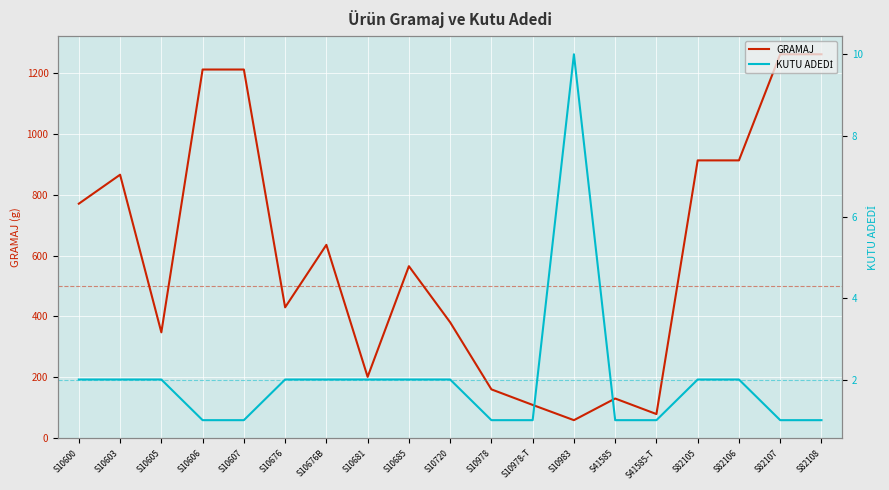

Is the value of KUTU ADEDİ at S41585 greater than the value of GRAMAJ at S10978-T?

No